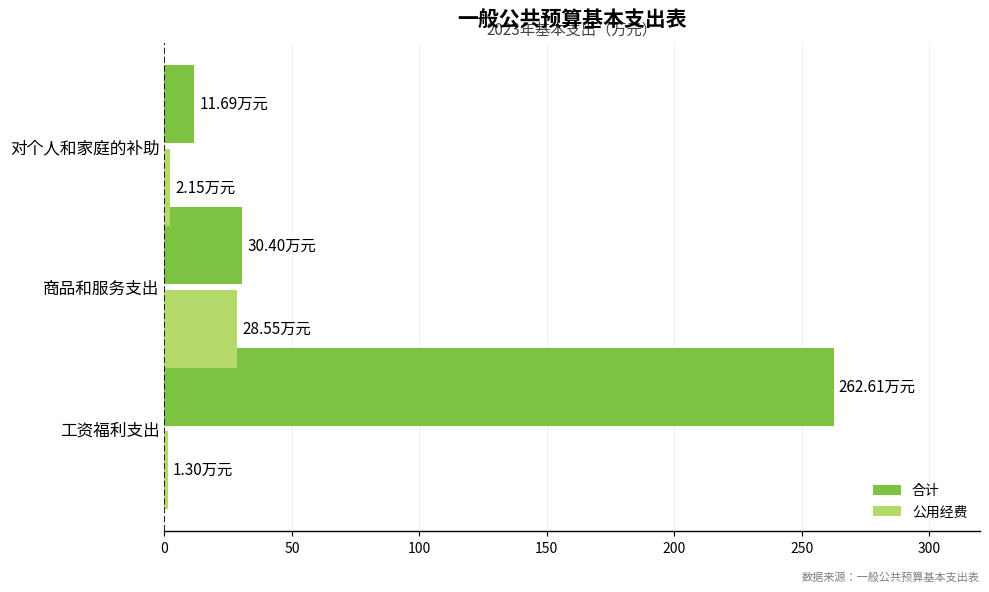

What are all the series names shown in the legend?

合计, 公用经费